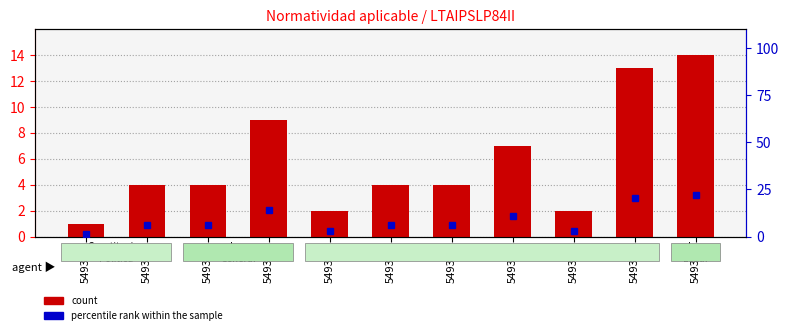

Reading left to right, extract all data points from this chart.

count: 1.0	4.0	4.0	9.0	2.0	4.0	4.0	7.0	2.0	13.0	14.0
percentile rank within the sample: 1.6	6.2	6.2	14.1	3.1	6.2	6.2	10.9	3.1	20.3	21.9